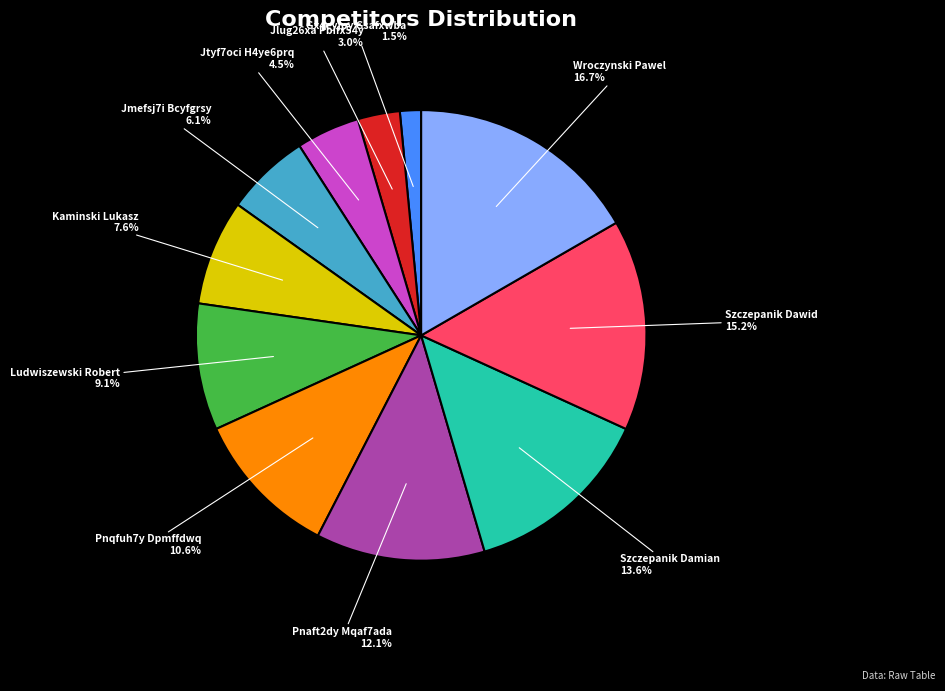

What is the total percentage of Wroczynski Pawel and Pnaft2dy Mqaf7ada?

28.8%